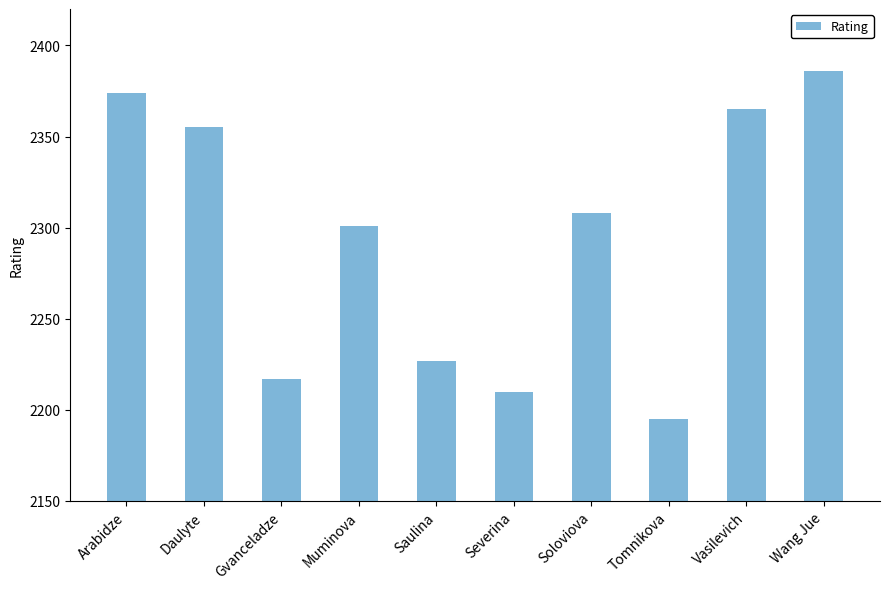

Is it true that the value at Soloviova is 3257?

False